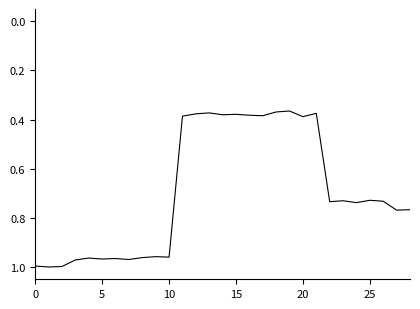

What is the difference between the maximum and minimum values?

0.6